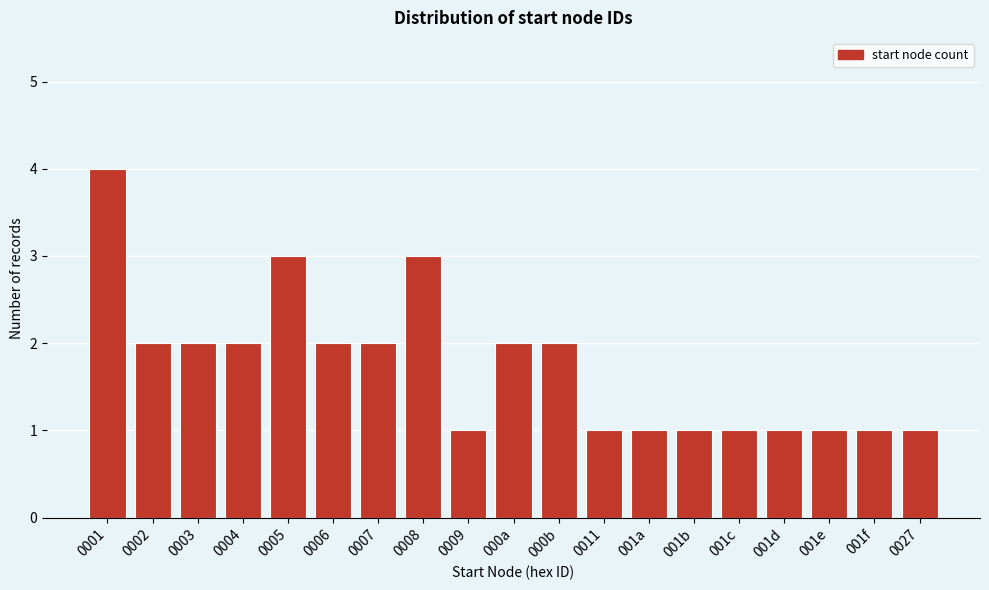

Reading left to right, extract all data points from this chart.

4	2	2	2	3	2	2	3	1	2	2	1	1	1	1	1	1	1	1